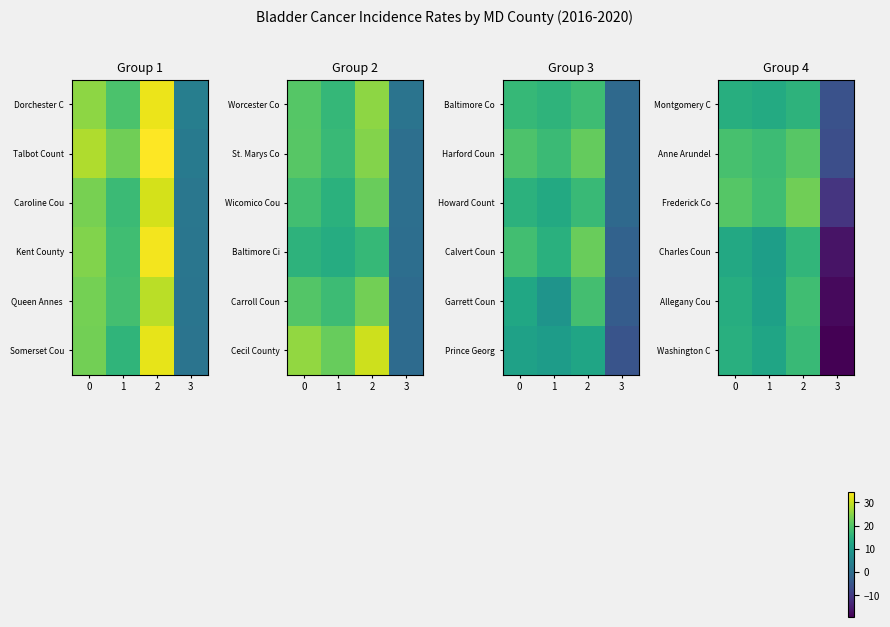

Read the Montgomery C value at 3.

-5.8